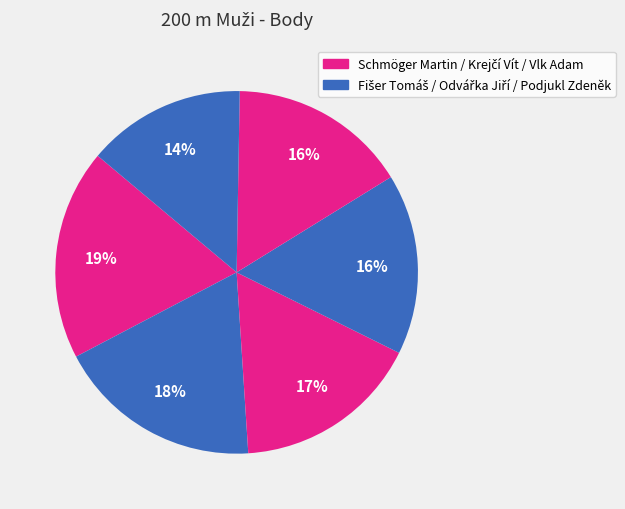

Which slice is the smallest?

Podjukl Zdeněk